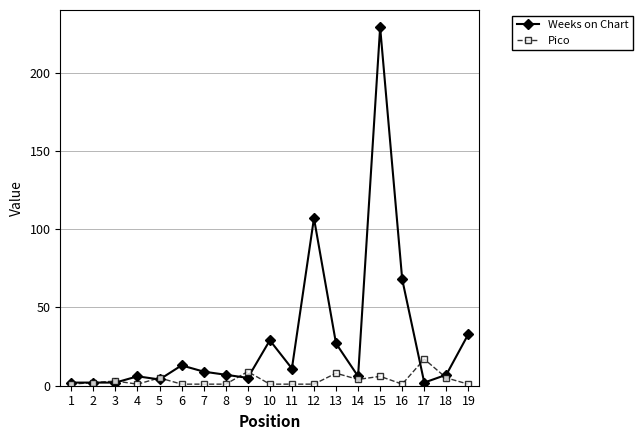

Between 2 and 17, which series saw the biggest shift?

Pico